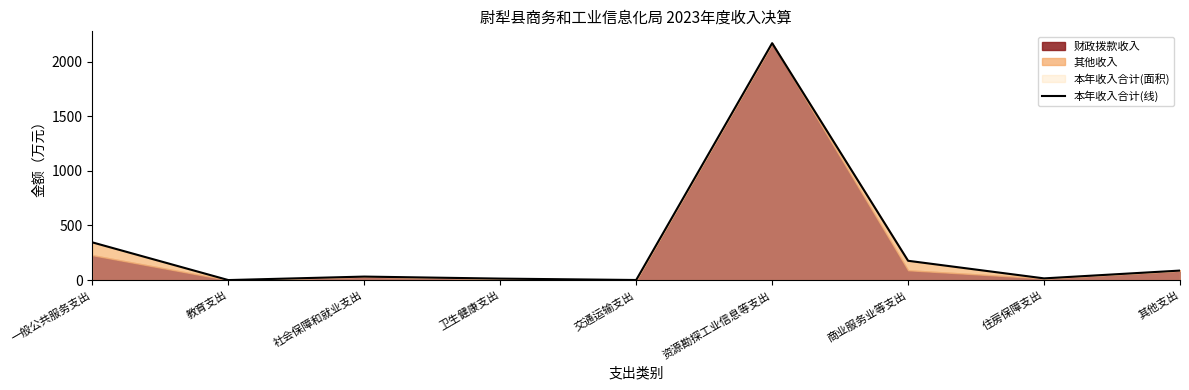

Where is the data nearest to the value 1084?

一般公共服务支出